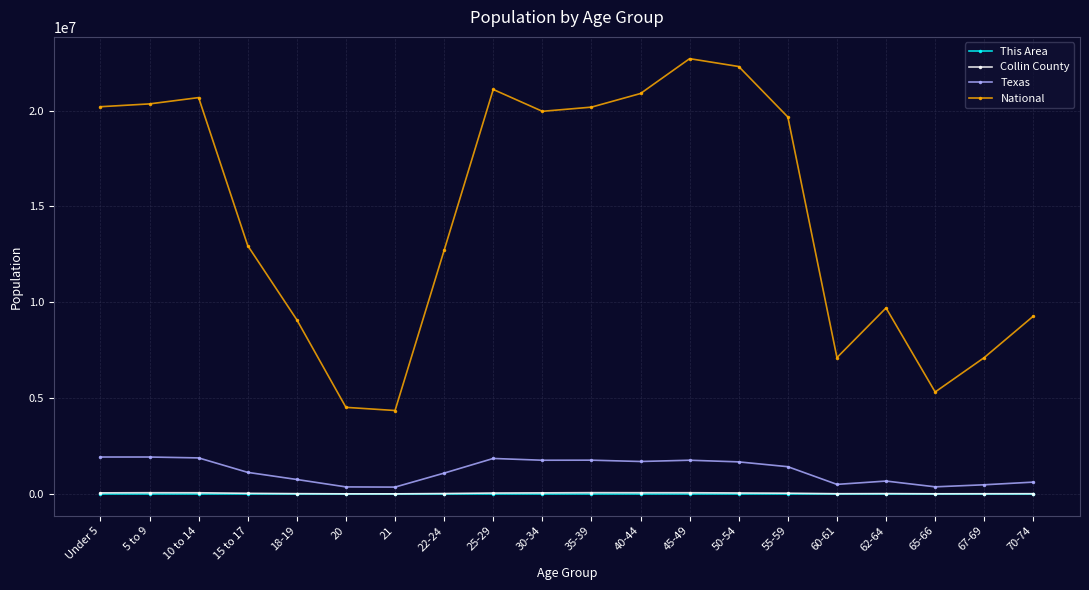

What is the difference between the second highest and second lowest values in the Collin County series?

59324